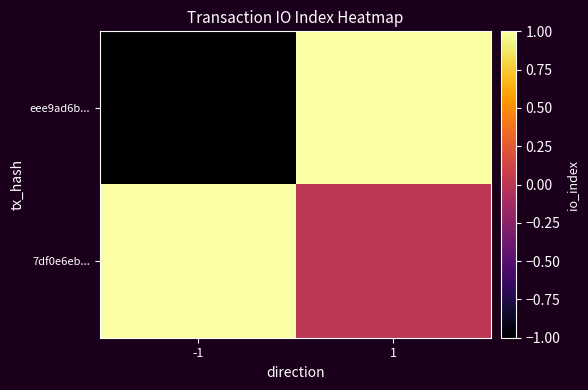

At 1, list the series in order from largest to smallest.

eee9ad6b..., 7df0e6eb...